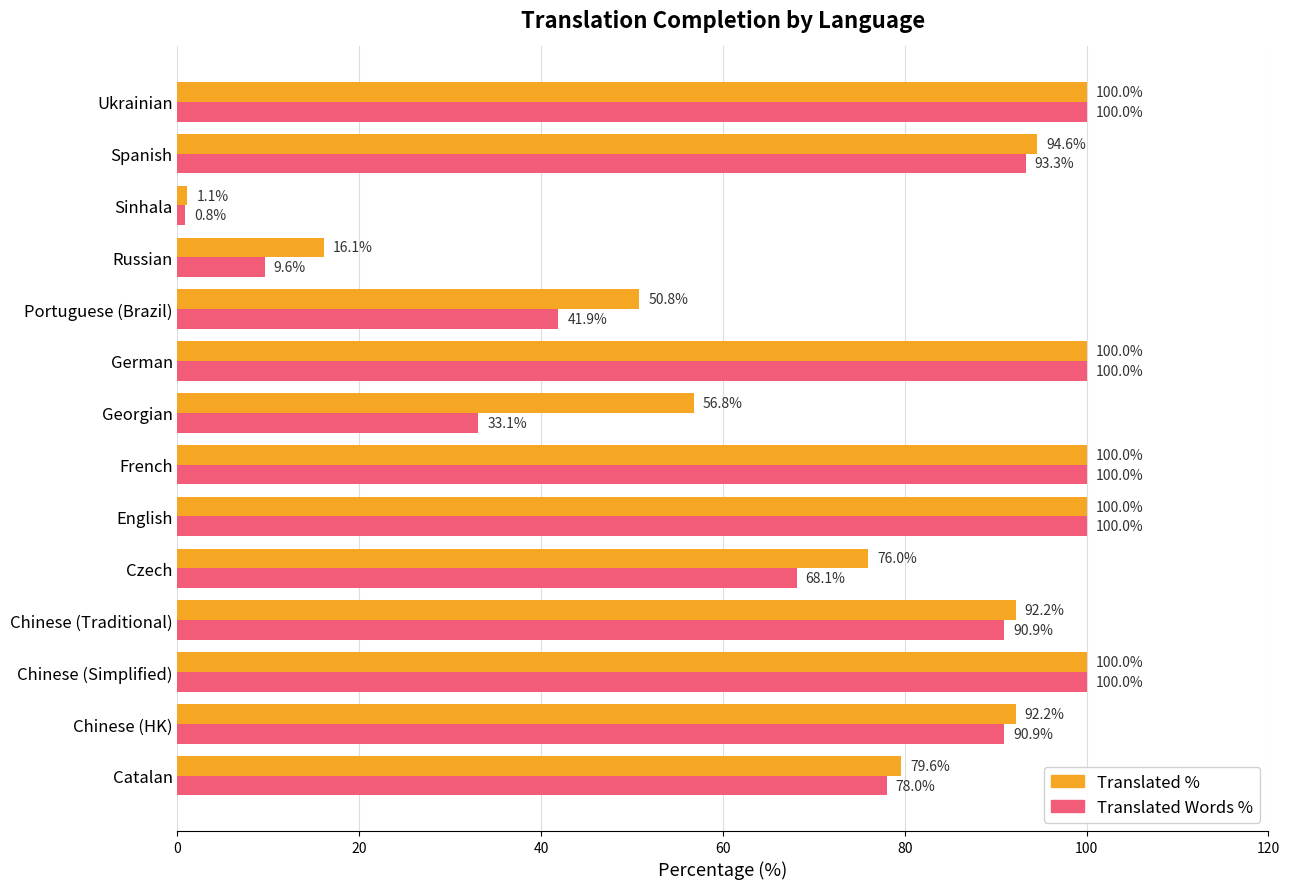

Count the number of data series in this chart.

2